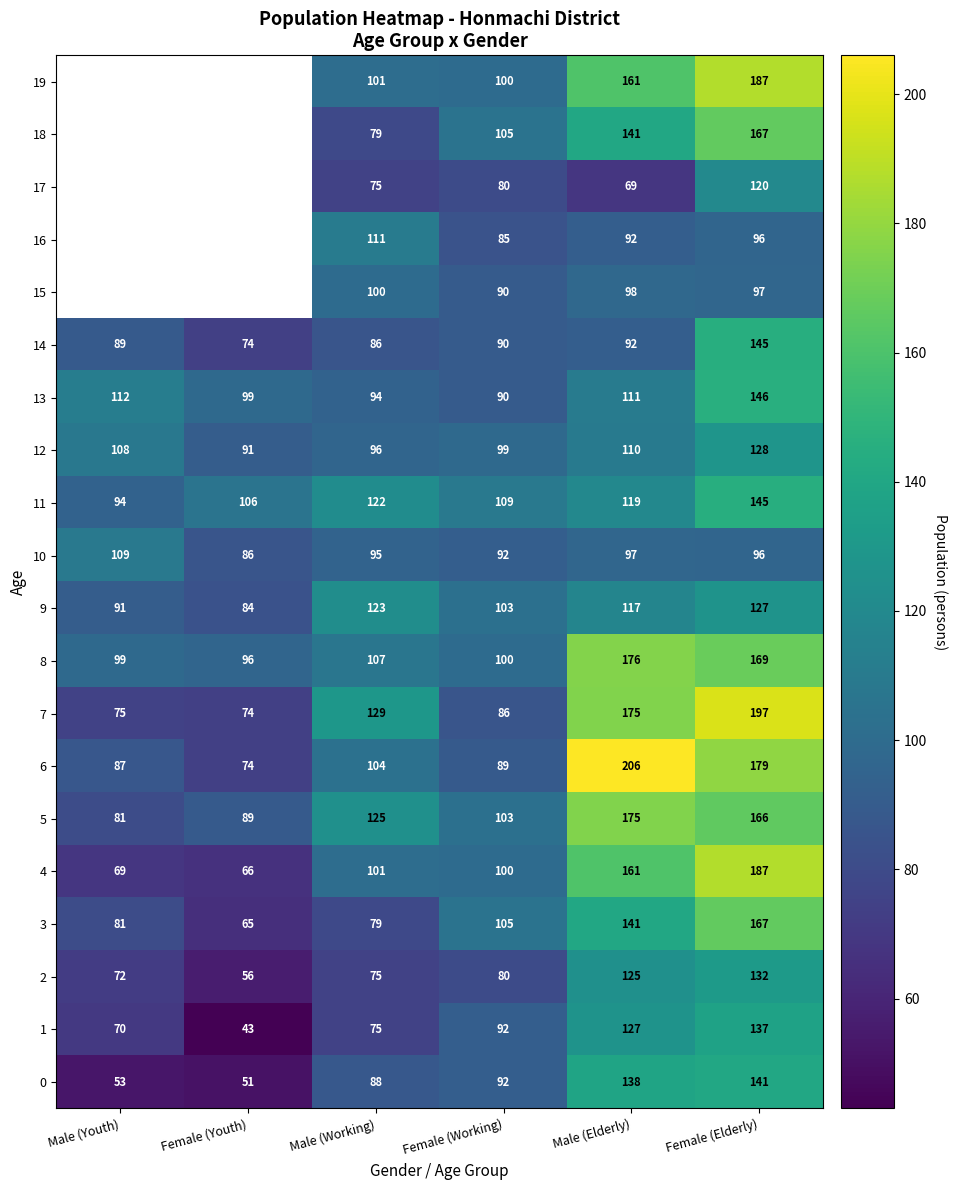

What is the difference between the maximum and second lowest values in the 1 series?

67